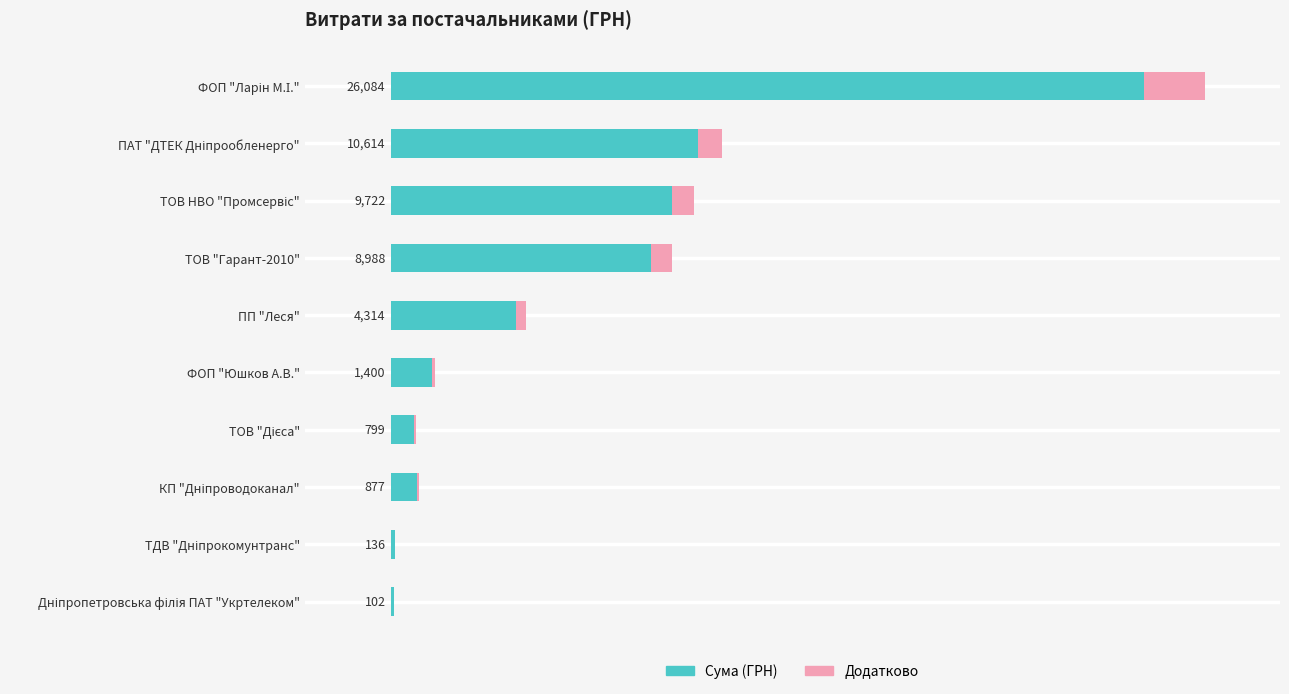

What are all the series names shown in the legend?

Сума (ГРН), Додатково